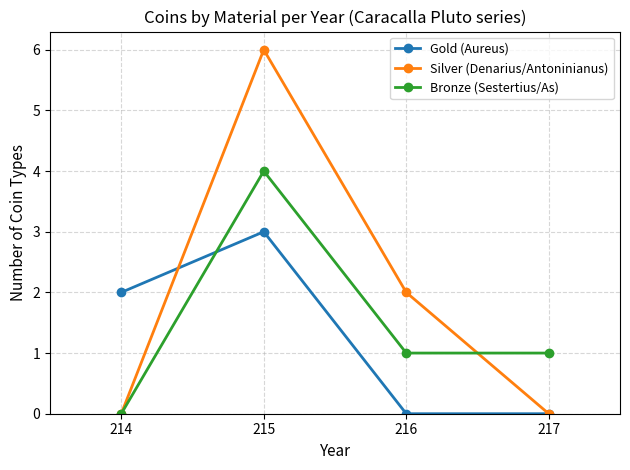

Reading right to left, extract all data points from this chart.

Gold (Aureus): 217=0	216=0	215=3	214=2
Silver (Denarius/Antoninianus): 217=0	216=2	215=6	214=0
Bronze (Sestertius/As): 217=1	216=1	215=4	214=0